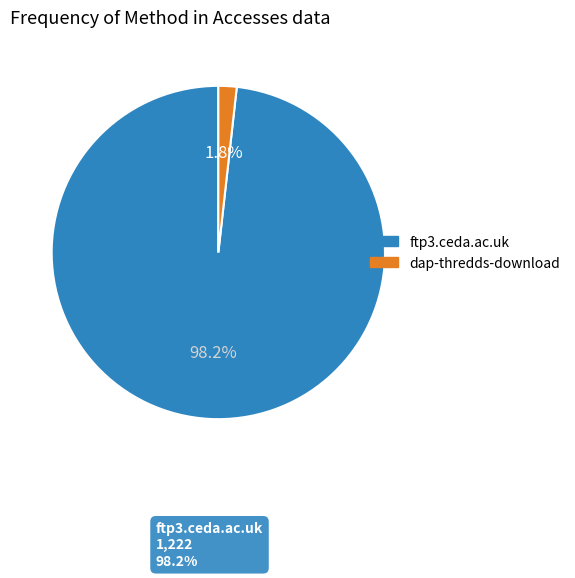

Which slice is the smallest?

dap-thredds-download